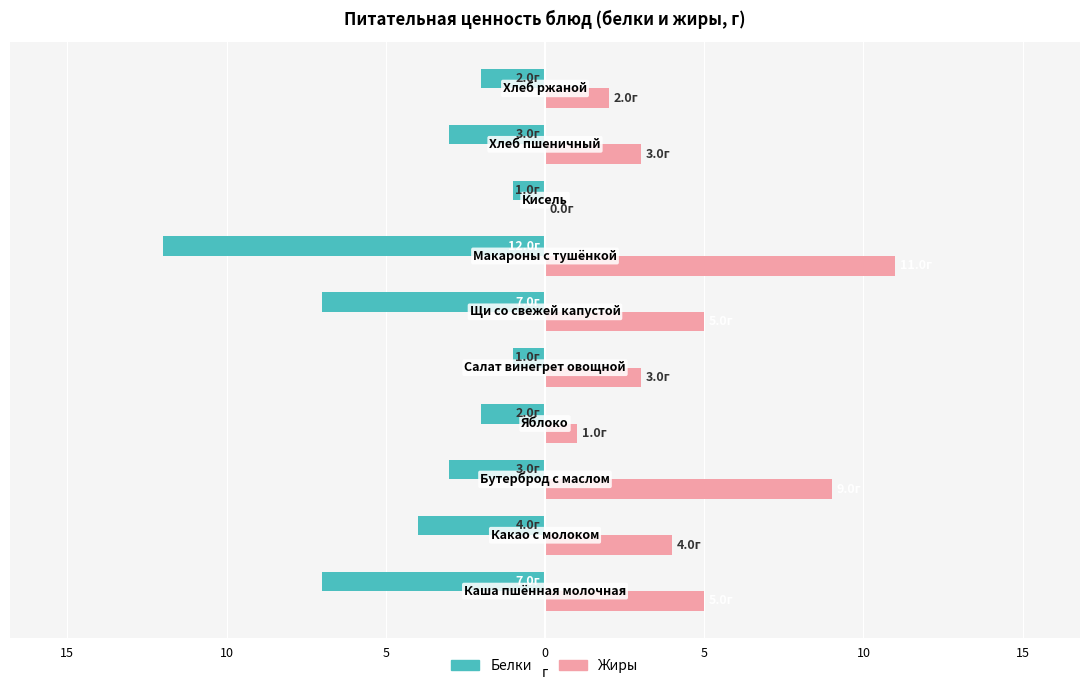

What are all the series names shown in the legend?

Белки, Жиры